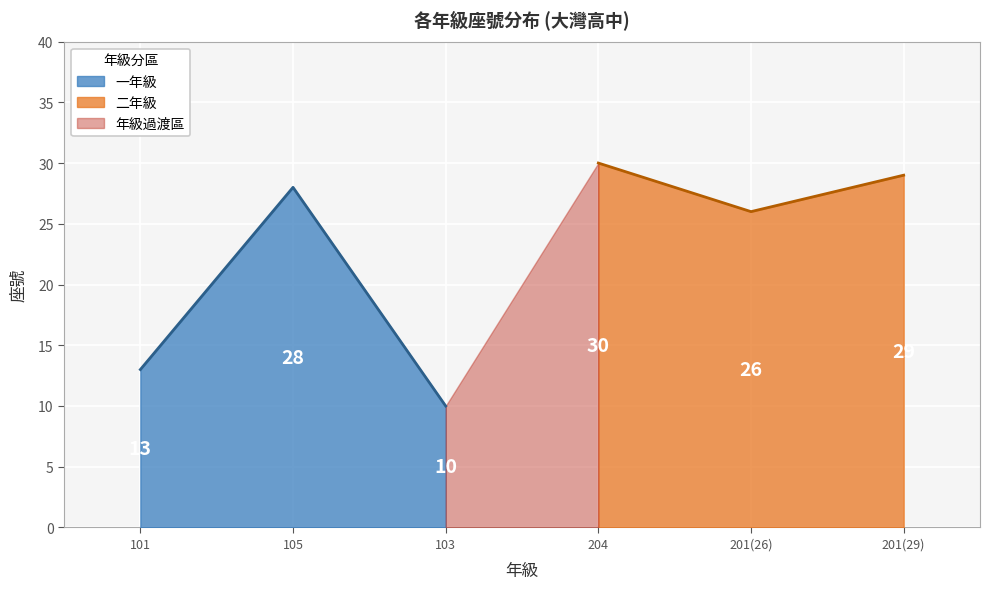

Is it true that 一年級 equals 14 at 103?

False